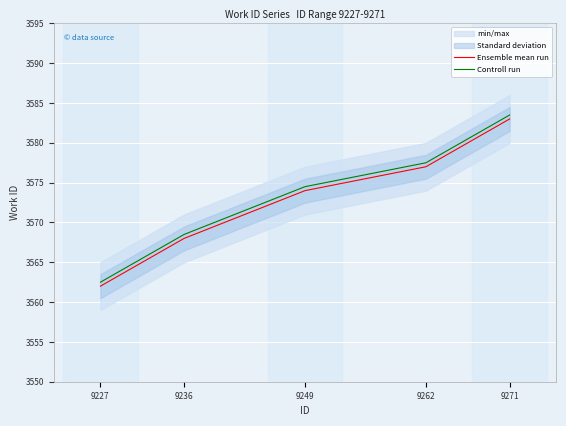

True or false: Ensemble mean run has more than 0 interior local peaks.

False